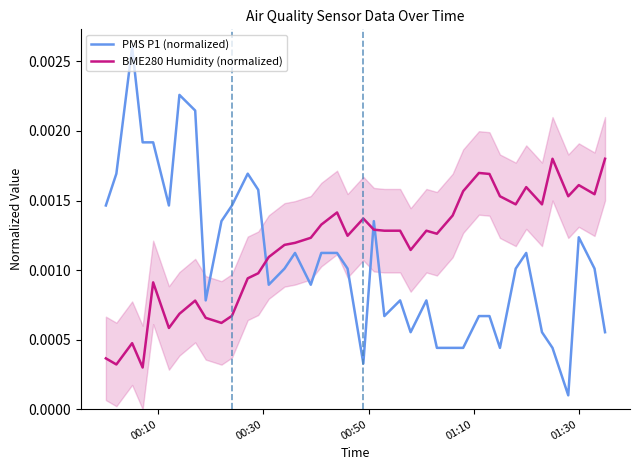

How many times do BME280 Humidity (normalized) and PMS P1 (normalized) cross each other?

3